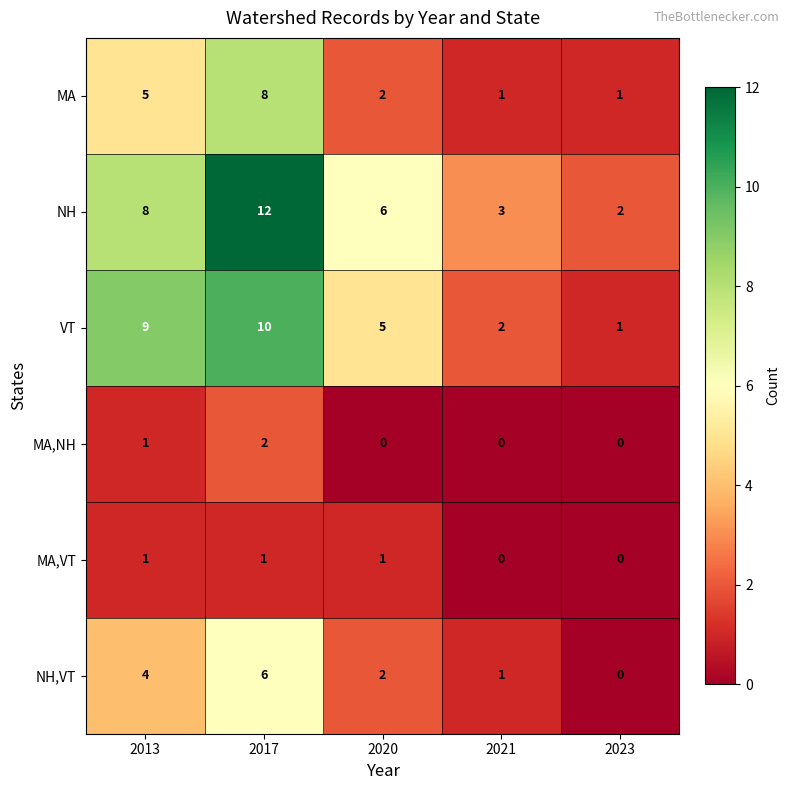

What is the difference between the maximum and minimum values in the VT series?

9